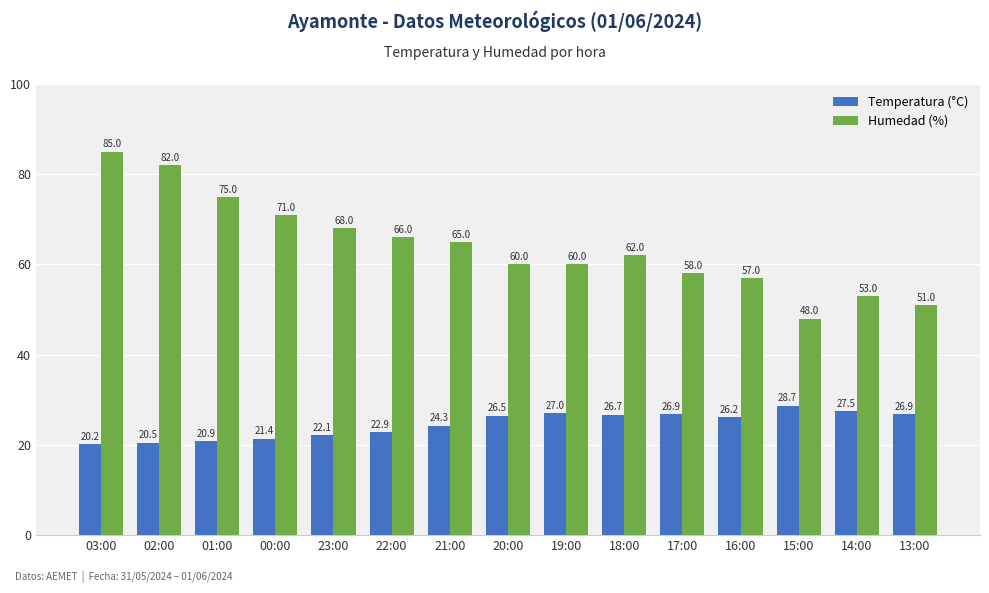

List the series in order of their overall mean, lowest first.

Temperatura (°C), Humedad (%)